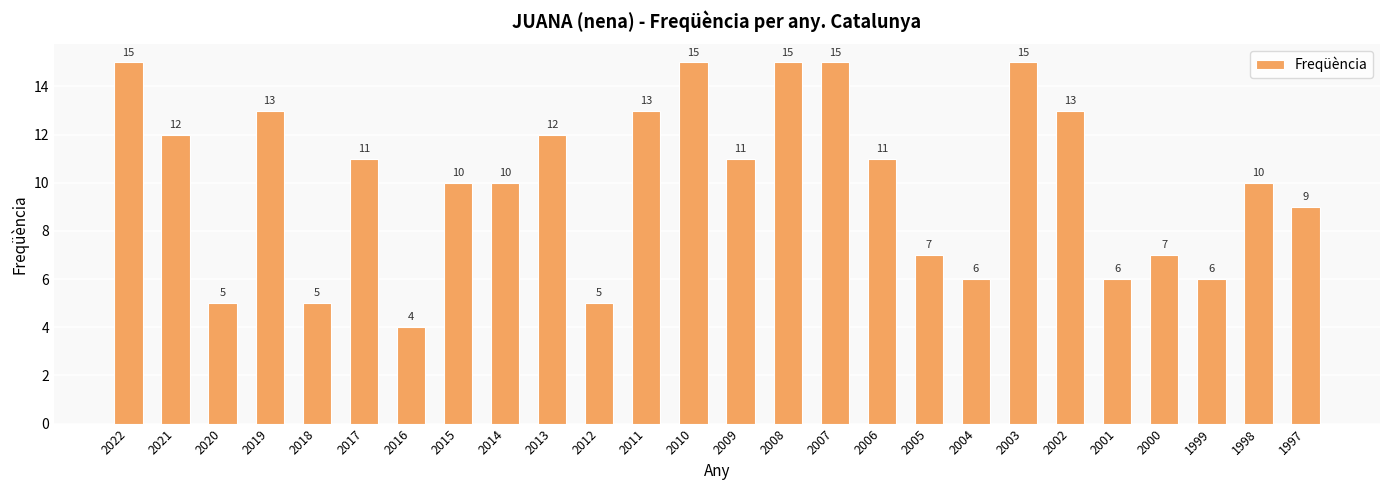

What is the smallest value displayed?

4